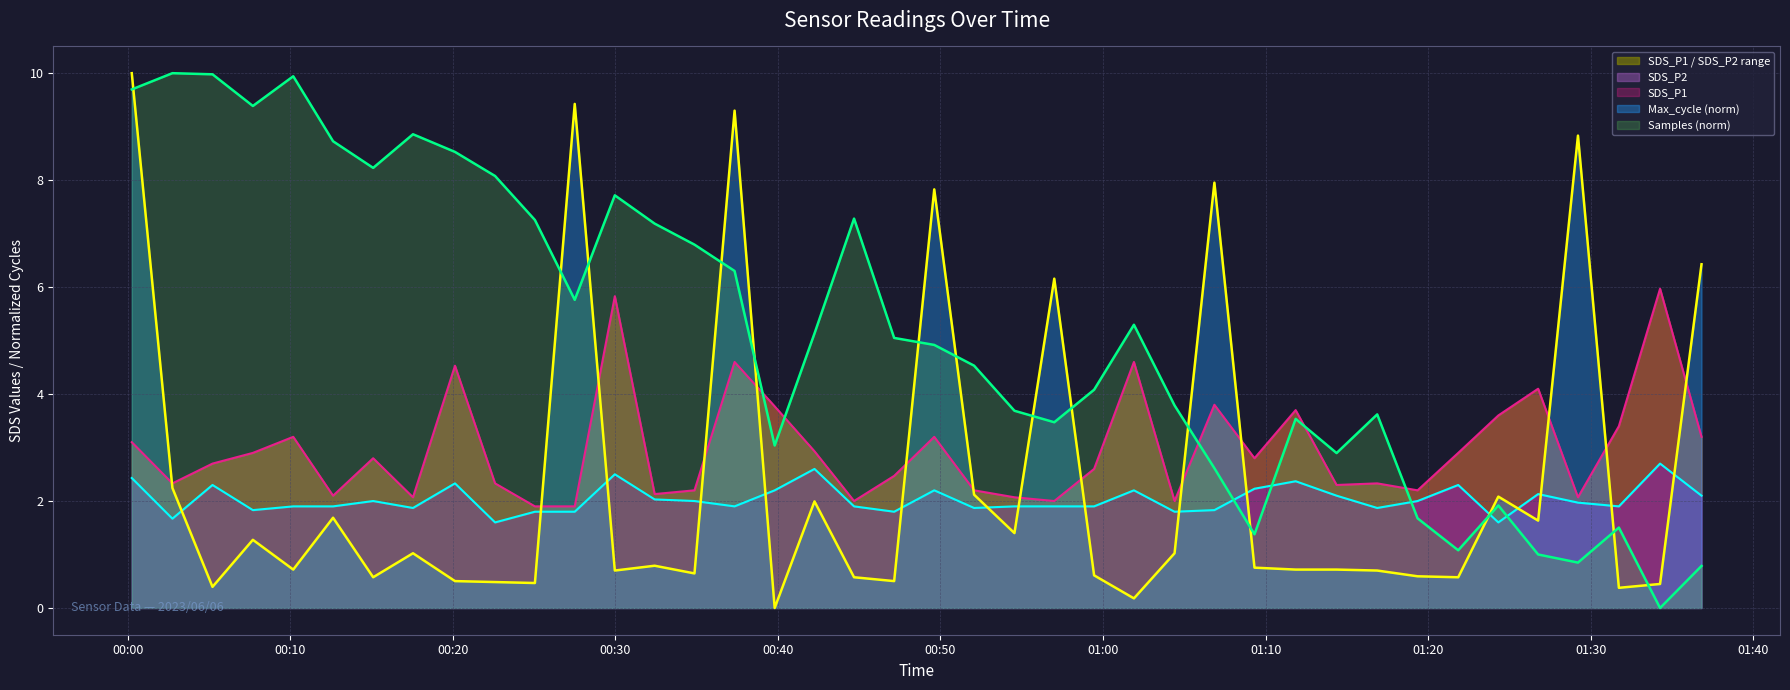

Between 2023/06/06 00:15:06 and 2023/06/06 00:37:20, which is larger?

2023/06/06 00:37:20